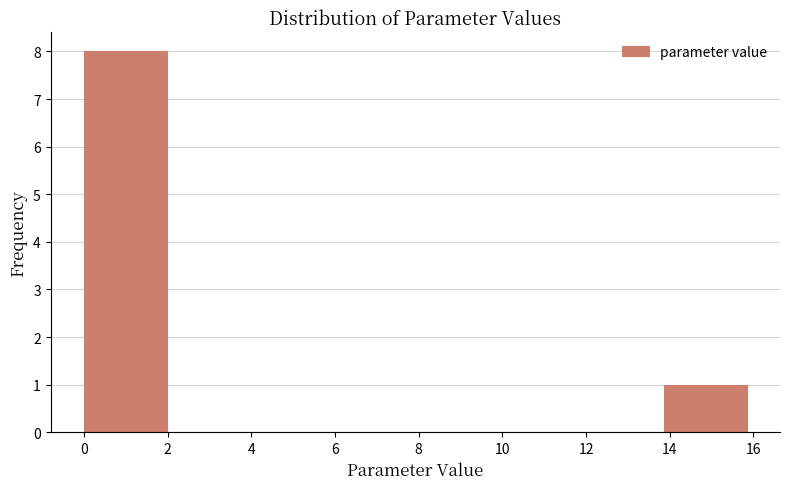

Reading left to right, list every bar in this chart as the range it spans on the x-axis followed by its height. Neither the bar edges nor the heights are printed on the chart, so give them approximately, as read against the axes.

0.0 to 2.0: 8
2.0 to 4.0: 0
4.0 to 6.0: 0
6.0 to 8.0: 0
8.0 to 9.8: 0
9.8 to 11.8: 0
11.8 to 13.8: 0
13.8 to 15.8: 1